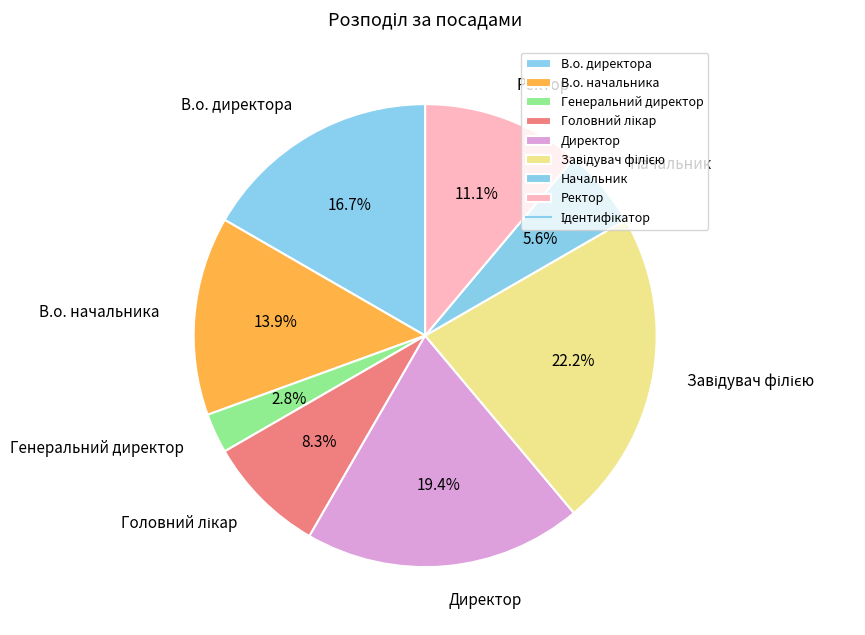

What percentage is NOT represented by Директор?

80.6%